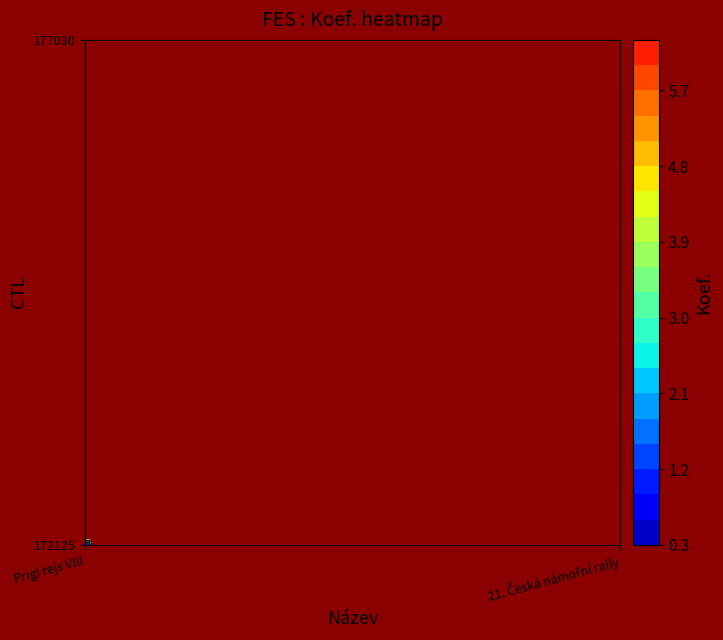

Rank the series by their maximum value, from lowest to highest.

172125, 177030